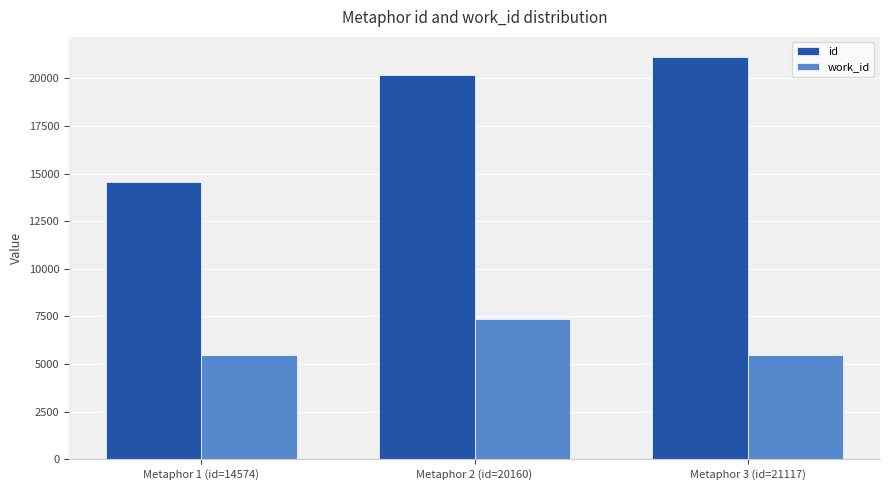

What is the value of the work_id bar at the 3rd from the left?

5452